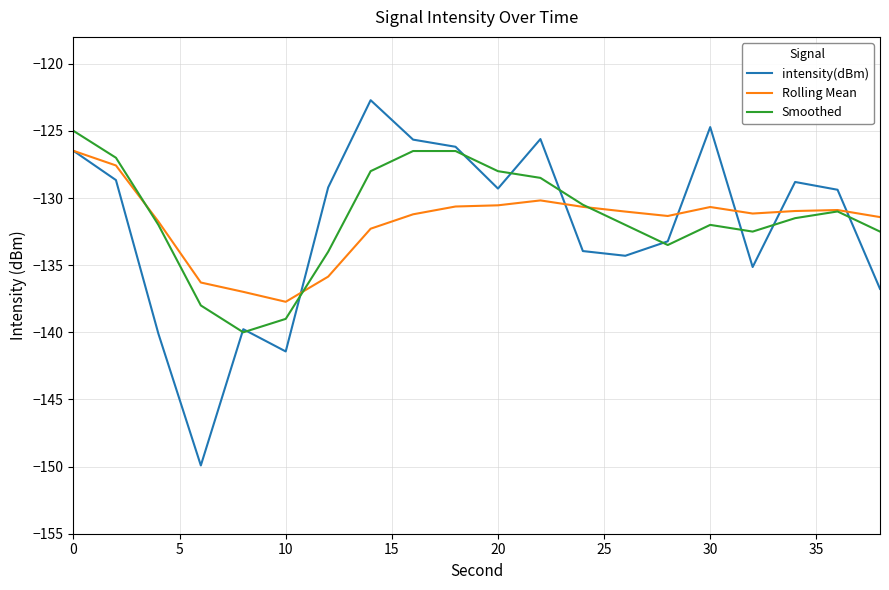

List the series in order of their peak value, lowest first.

Rolling Mean, Smoothed, intensity(dBm)